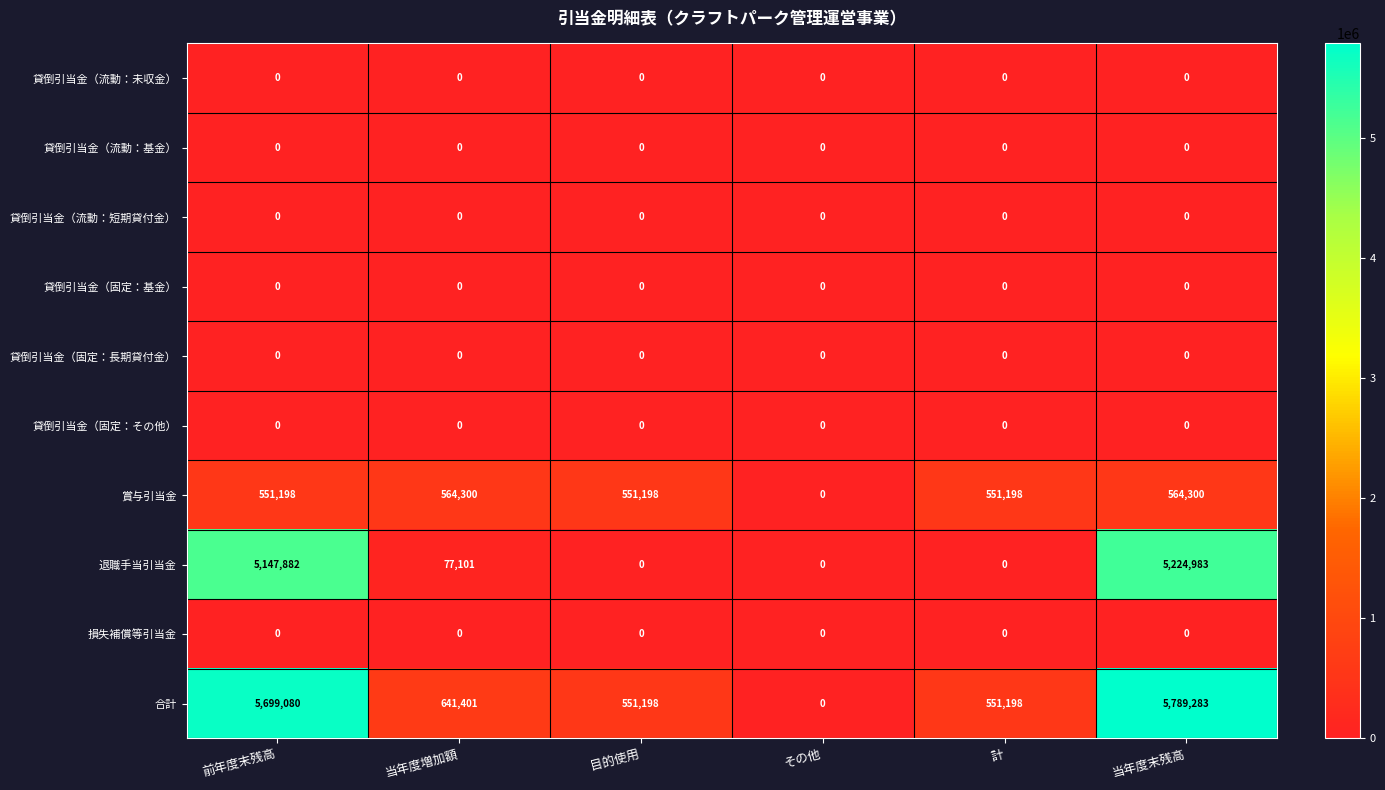

The value of 貸倒引当金（流動：短期貸付金） at その他 is 0. True or false?

True